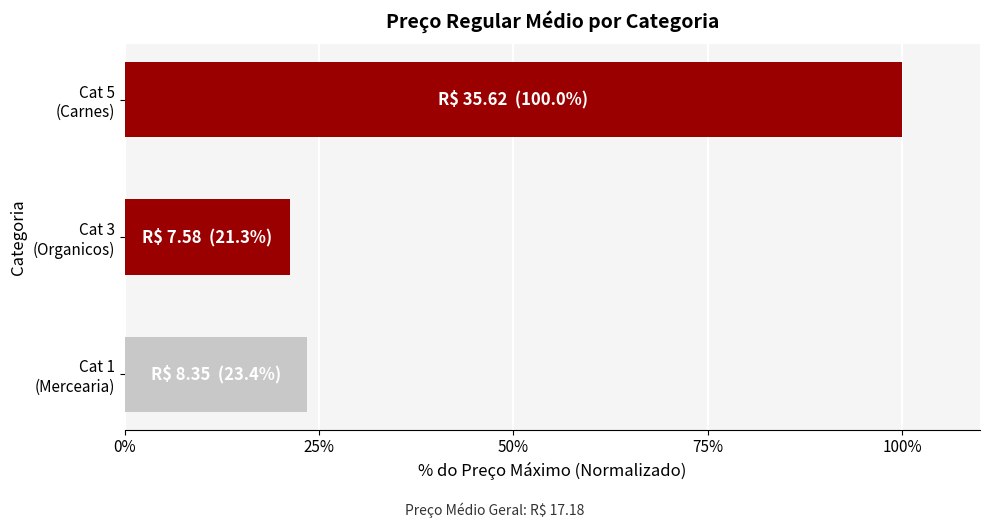

List the labels in order of value, smallest first.

Cat 3
(Organicos), Cat 1
(Mercearia), Cat 5
(Carnes)